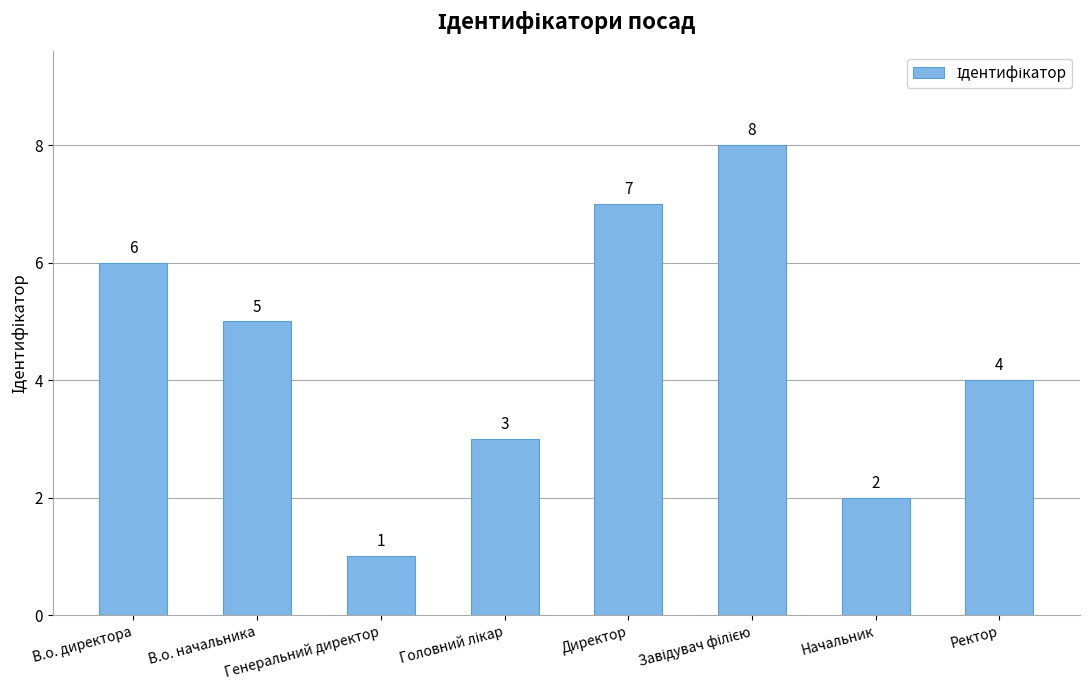

What is the label of the 1st bar from the right?

Ректор